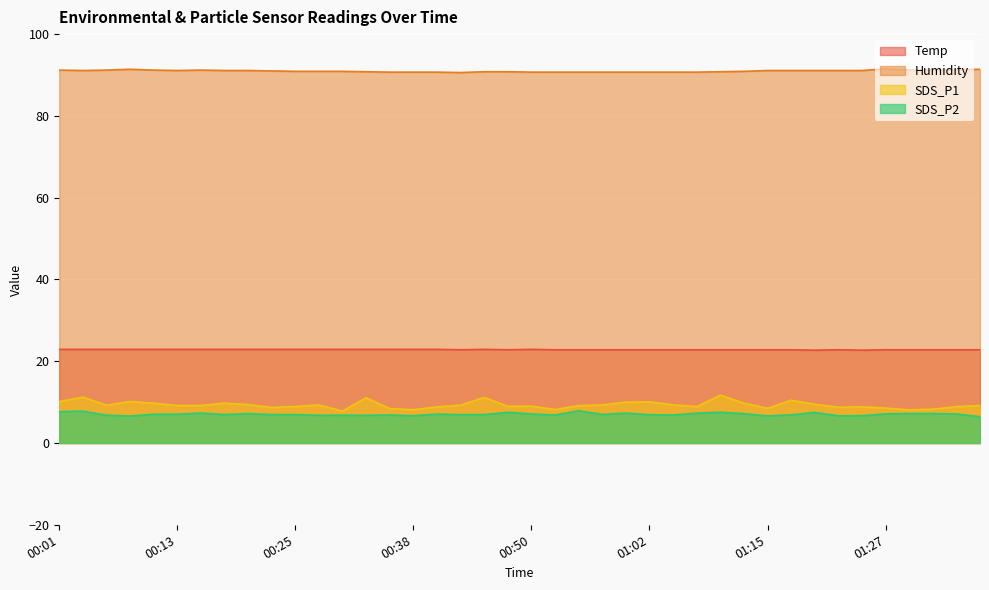

Which series has the largest total across all categories?

Humidity